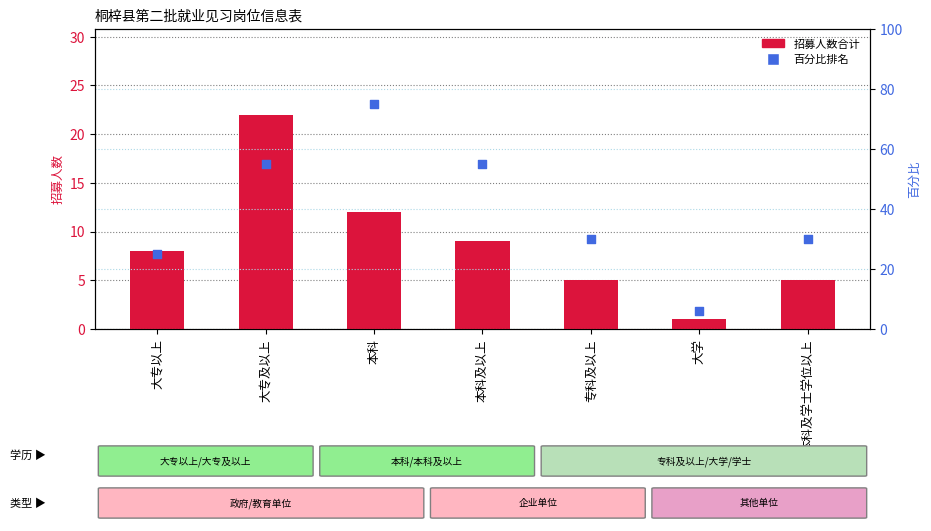

At how many categories does at least one series exceed 15?

6